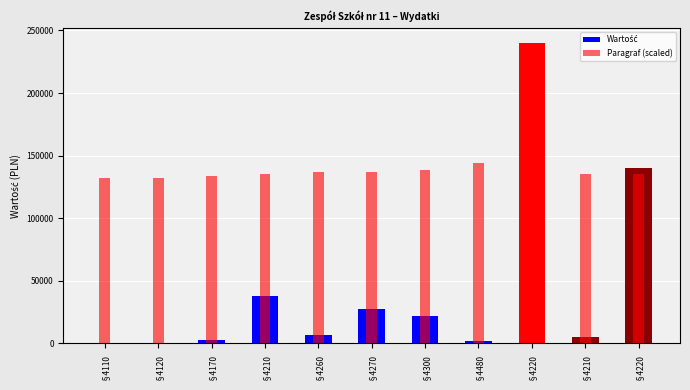

Reading left to right, what are all the values shown in this chart?

Wartość: 465.0	67.0	2700.0	37750.0	7000.0	27500.0	21500.0	2000.0	240000.0	5000.0	140000.0
Paragraf (scaled): 132107.1	132428.6	134035.7	135321.4	136928.6	137250.0	138214.3	144000.0	135642.9	135321.4	135642.9